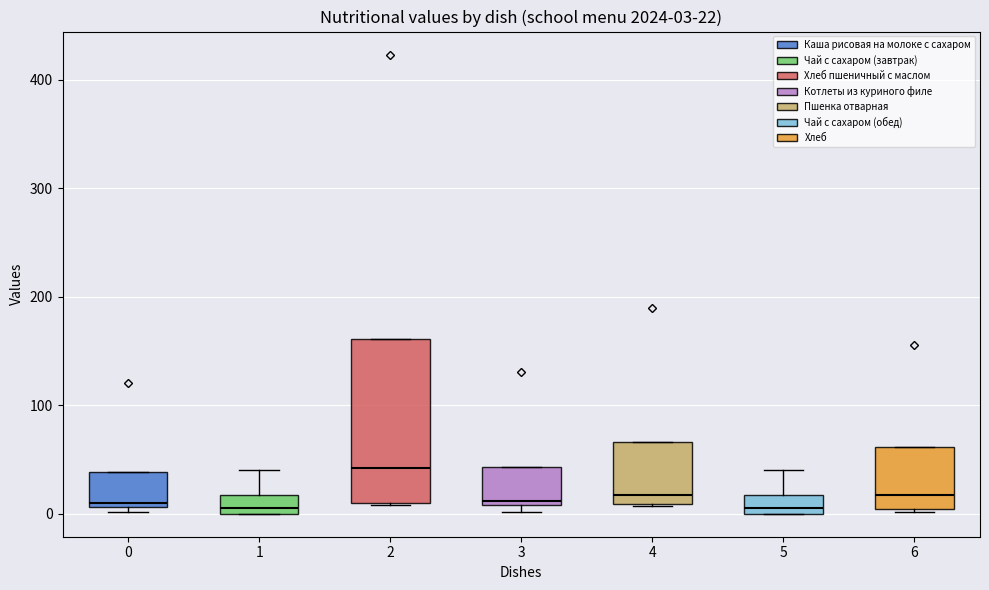

Which box is the tallest, from its lower edge to its upper edge?

2